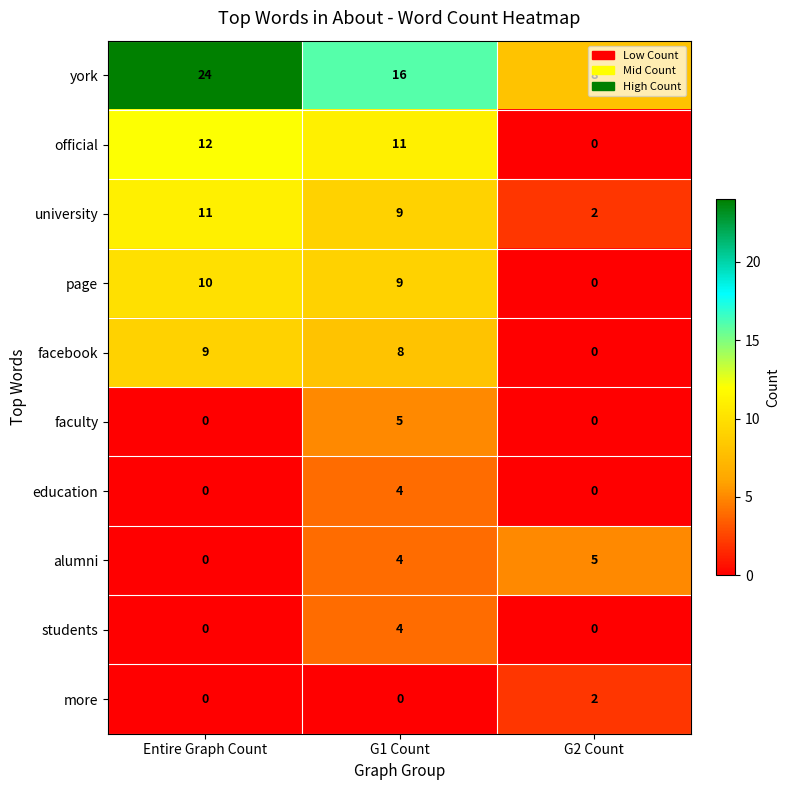

Is it true that university equals 7 at Entire Graph Count?

False